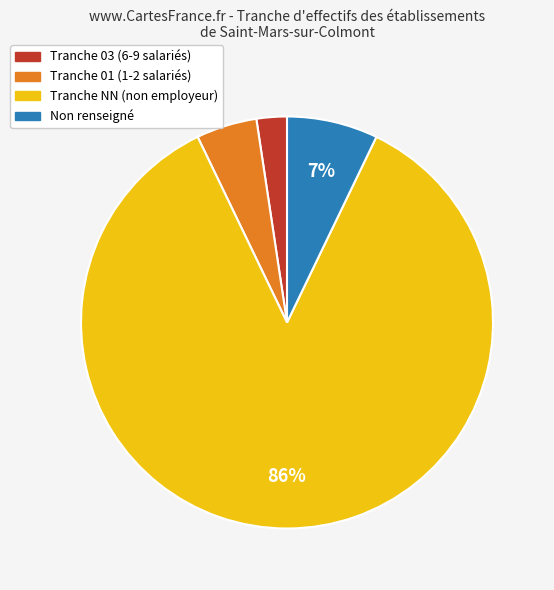

Which slice is the largest?

Tranche NN (non employeur)